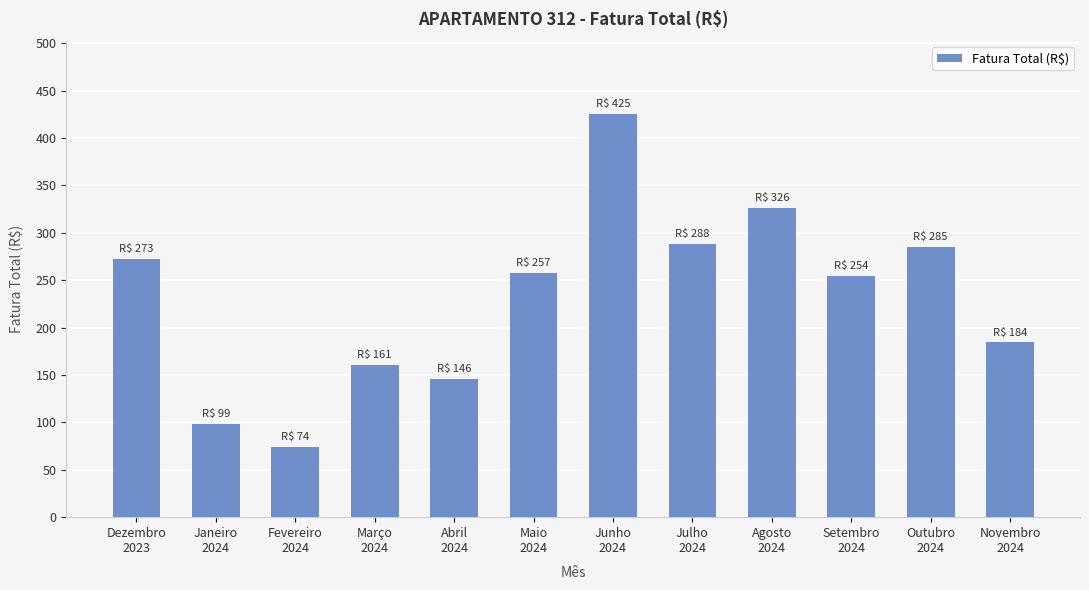

True or false: the data shows 375.8 at Outubro
2024.

False